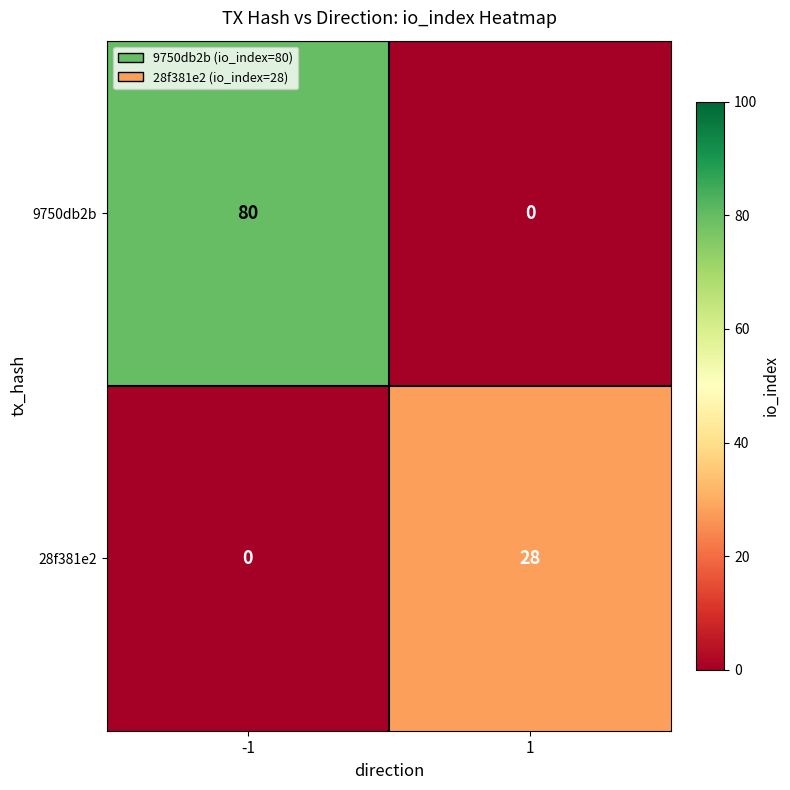

What is the maximum value for 9750db2b?

80